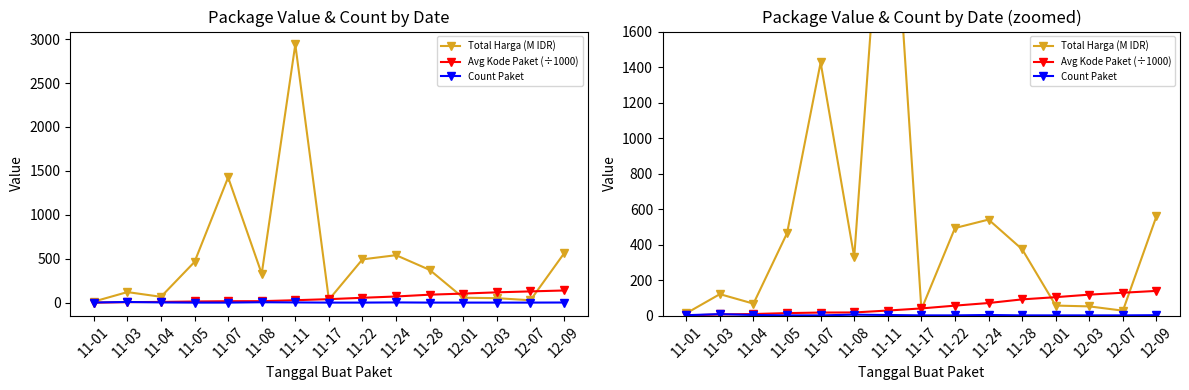

Reading left to right, list all the values displayed in this chart.

Total Harga (M IDR): 11-01=12.8	11-03=120.6	11-04=67.0	11-05=464.0	11-07=1425.9	11-08=329.1	11-11=2939.0	11-17=34.3	11-22=493.0	11-24=540.6	11-28=373.4	12-01=56.2	12-03=51.6	12-07=27.4	12-09=560.0
Avg Kode Paket (÷1000): 11-01=0.6	11-03=6.2	11-04=8.6	11-05=13.7	11-07=16.8	11-08=17.4	11-11=28.2	11-17=40.1	11-22=55.8	11-24=70.5	11-28=91.1	12-01=103.5	12-03=117.8	12-07=128.5	12-09=138.8
Count Paket: 11-01=2.0	11-03=8.0	11-04=3.0	11-05=1.0	11-07=1.0	11-08=5.0	11-11=3.0	11-17=1.0	11-22=1.0	11-24=3.0	11-28=1.0	12-01=1.0	12-03=1.0	12-07=1.0	12-09=2.0